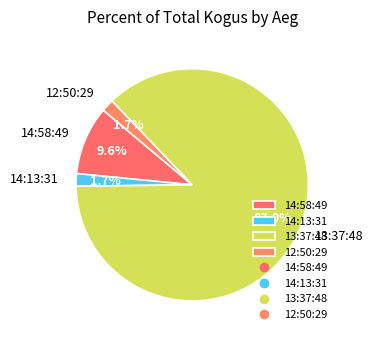

Between 12:50:29 and 14:58:49, which is larger?

14:58:49